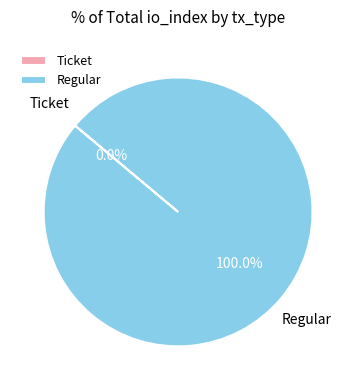

What is the largest slice in the pie chart?

Regular